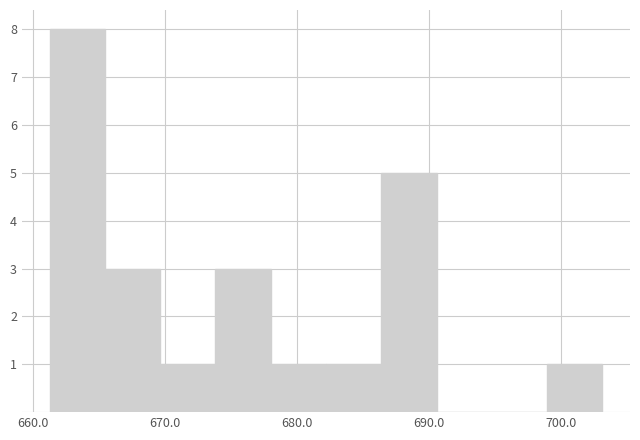

Over which range of the x-axis is the bar tallest?

661 to 665